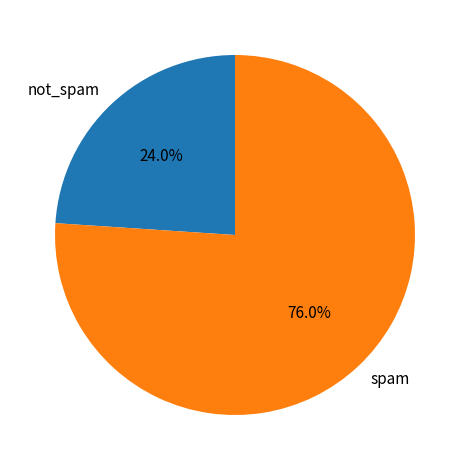

Rank the categories by value from highest to lowest.

spam, not_spam